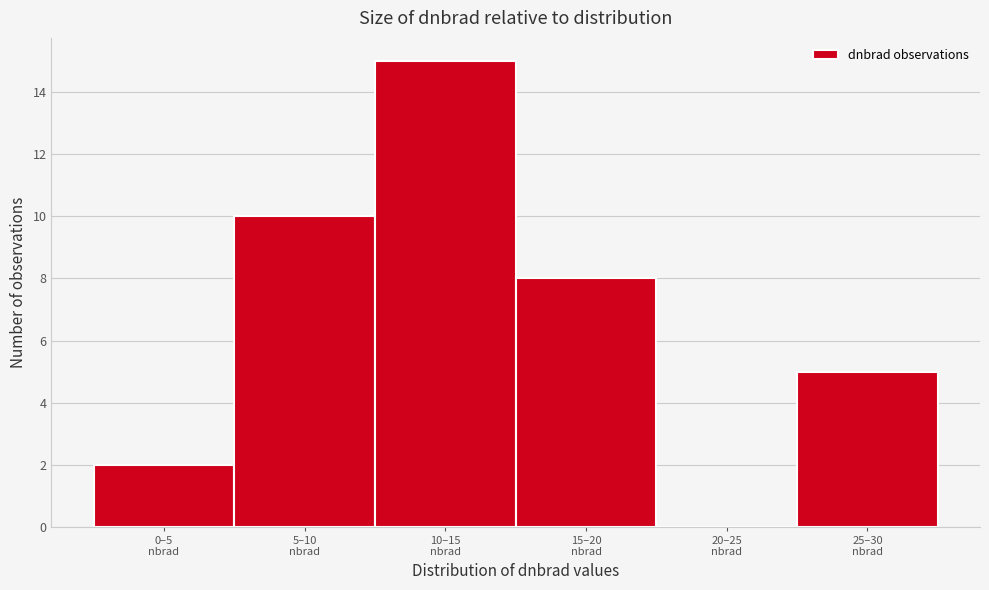

What is the sum of all values?

40